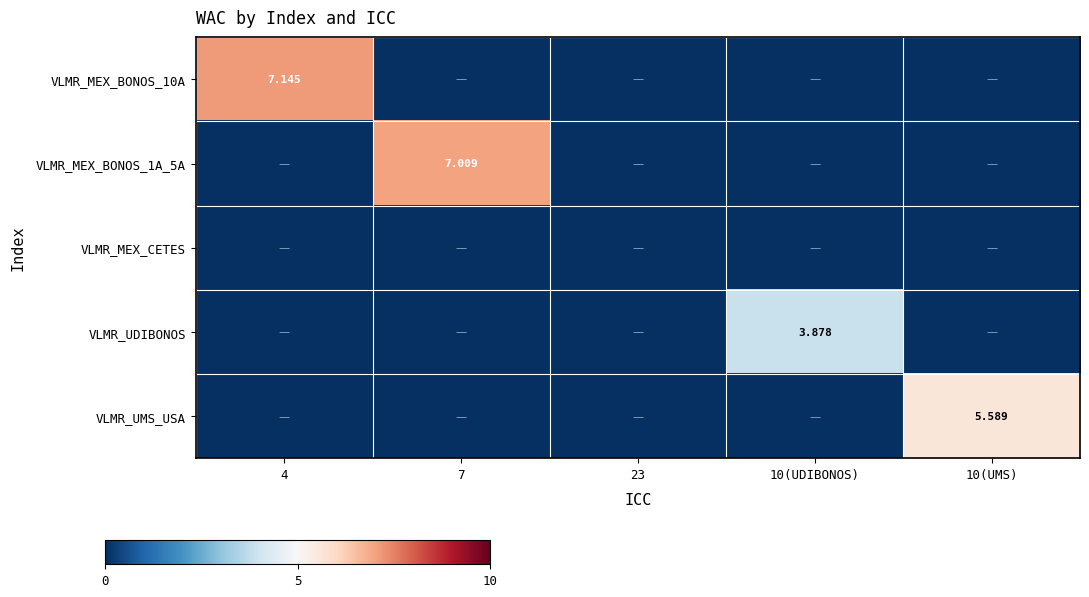

At which category does the chart reach its peak across all series?

4